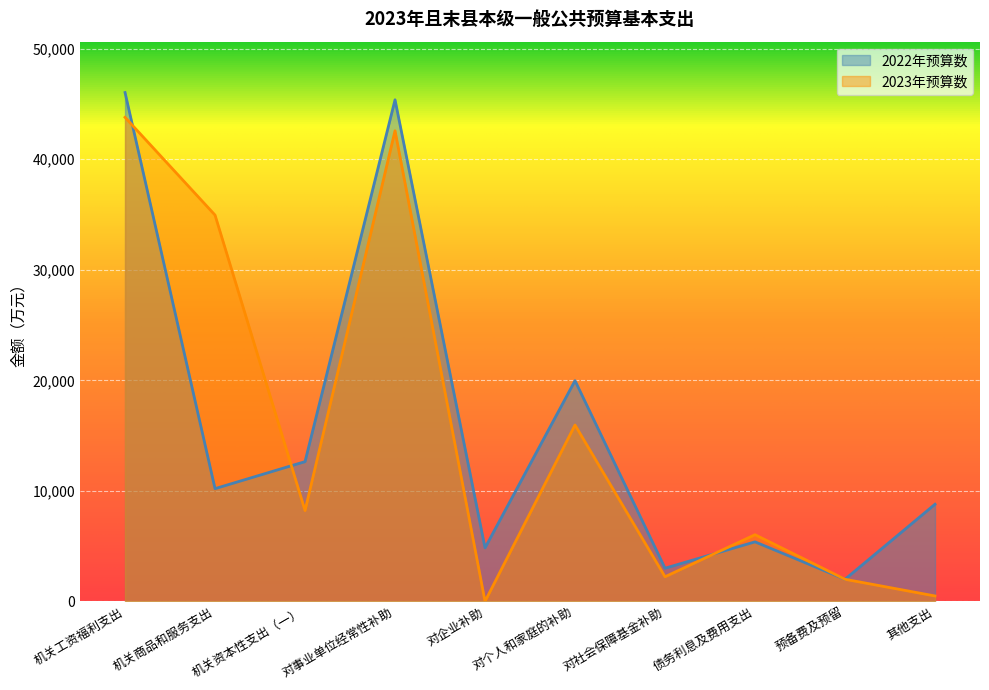

Is the value of 2022年预算数 at 机关资本性支出（一） greater than the value of 2023年预算数 at 机关资本性支出（一）?

Yes